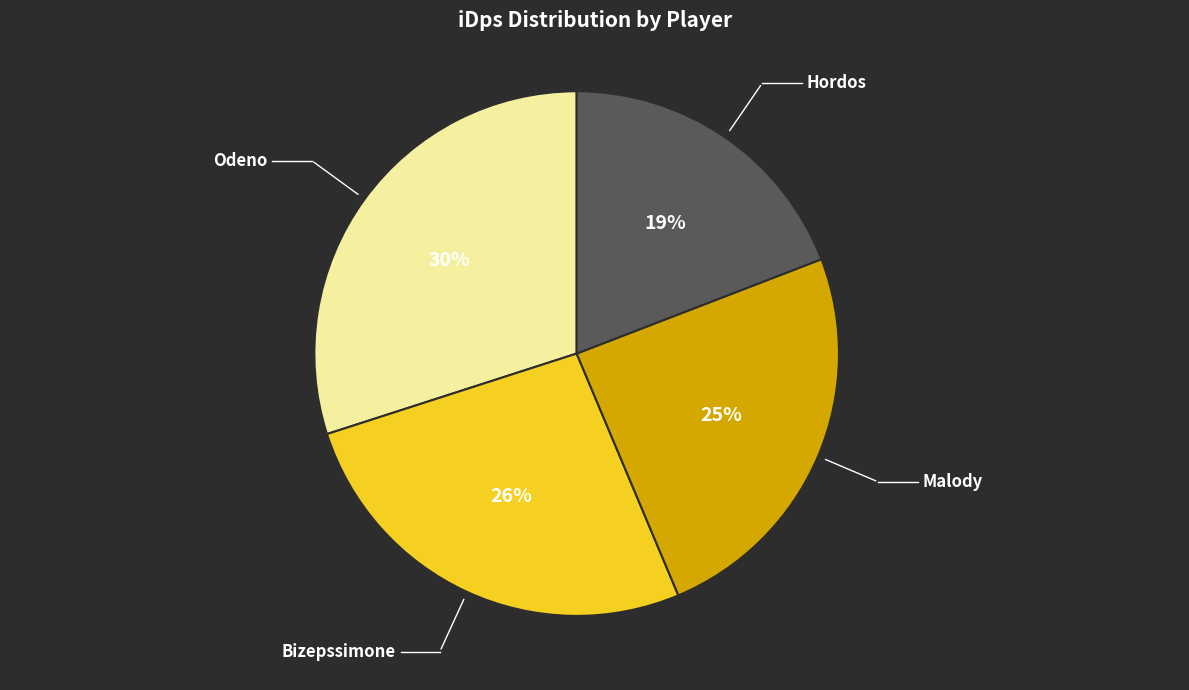

Do Bizepssimone and Malody together represent more than half of the pie?

Yes